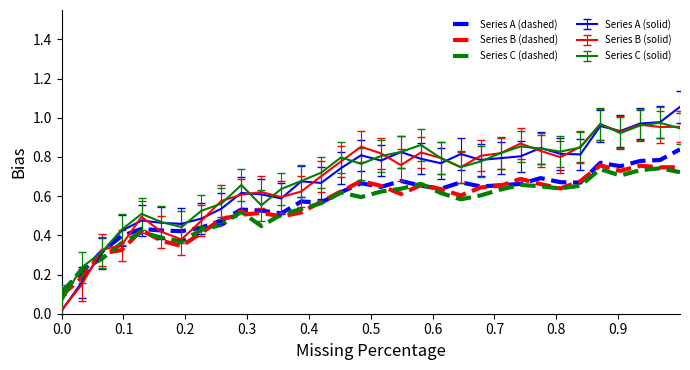

True or false: Series A (solid) and Series C (dashed) intersect in this chart.

True